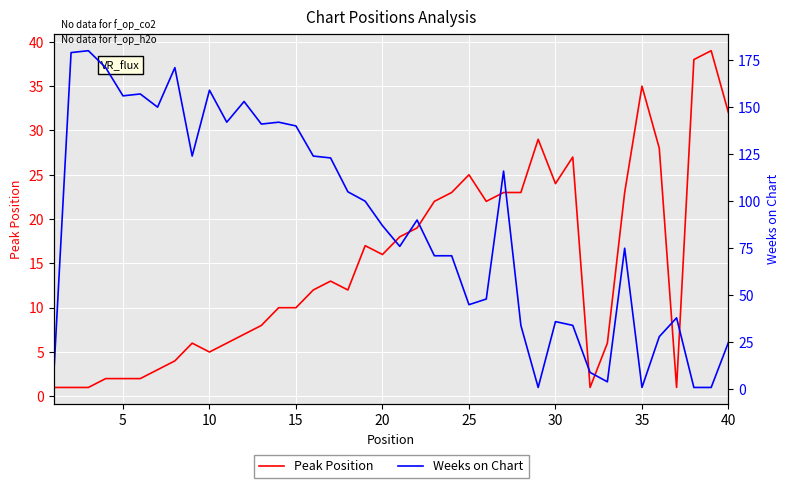

What is the sum of all Peak Position values?

596